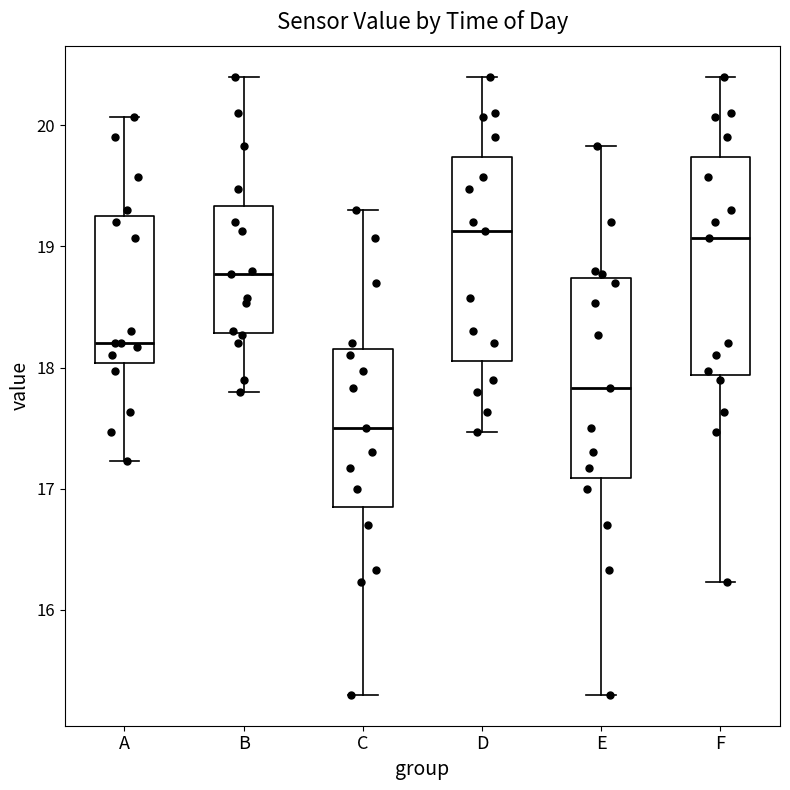

Where is the upper edge of the box for D on the y-axis? The values are not printed on the chart, so give them approximately, as read against the axis.

19.7